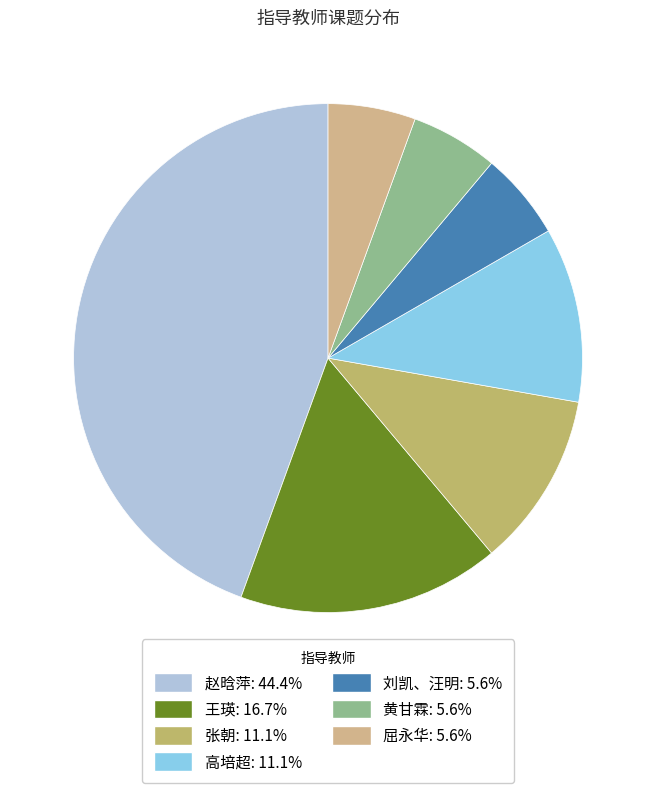

To the nearest percent, what is the difference between the 张朝 and 刘凯、汪明 slice percentages?

6%